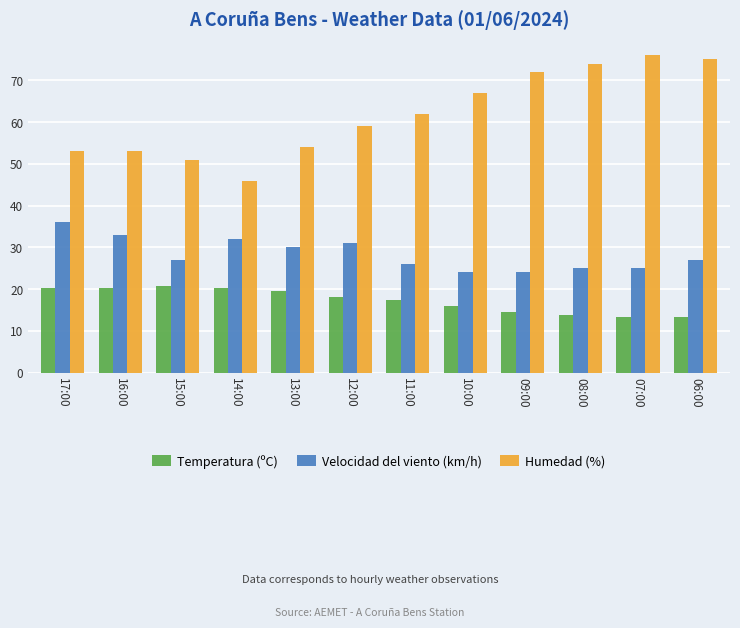

What position from the right is 14:00?

9